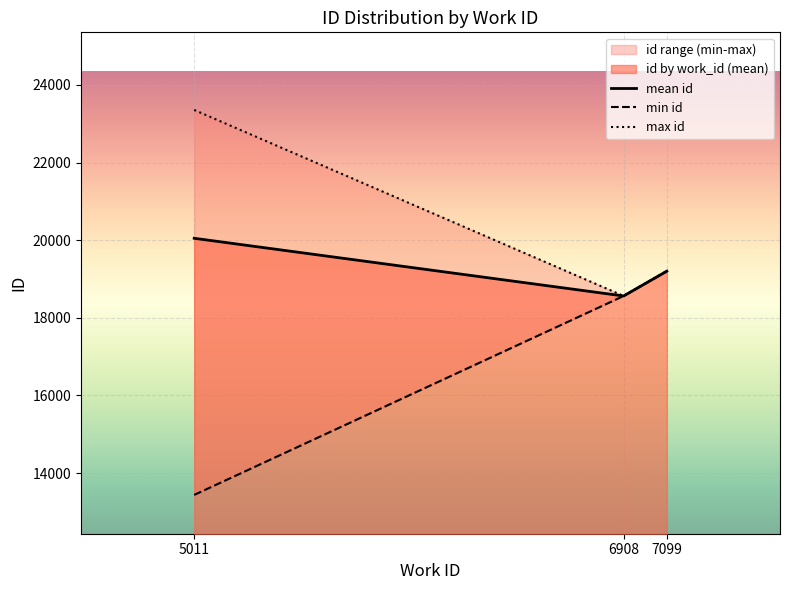

Rank the series at 5011 from highest to lowest value.

max id, mean id, min id